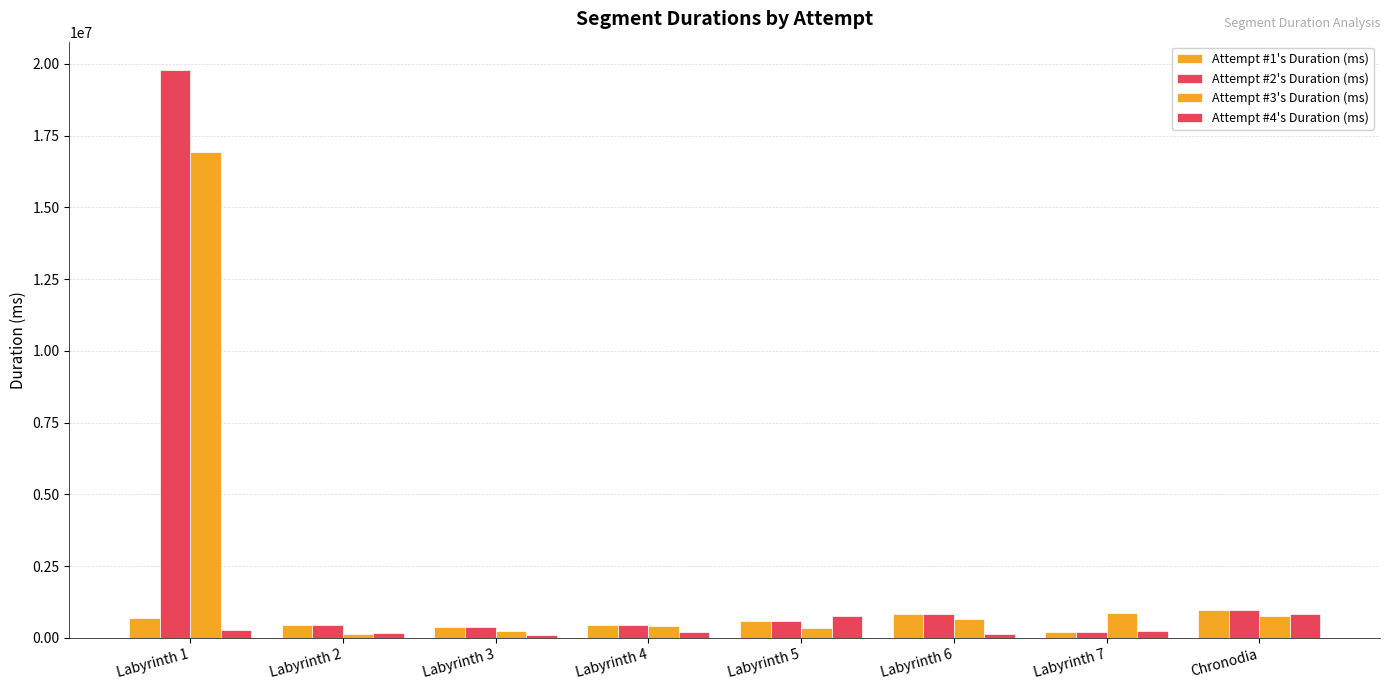

The Attempt #4's Duration (ms) series shows 194594 at Labyrinth 6. True or false?

False